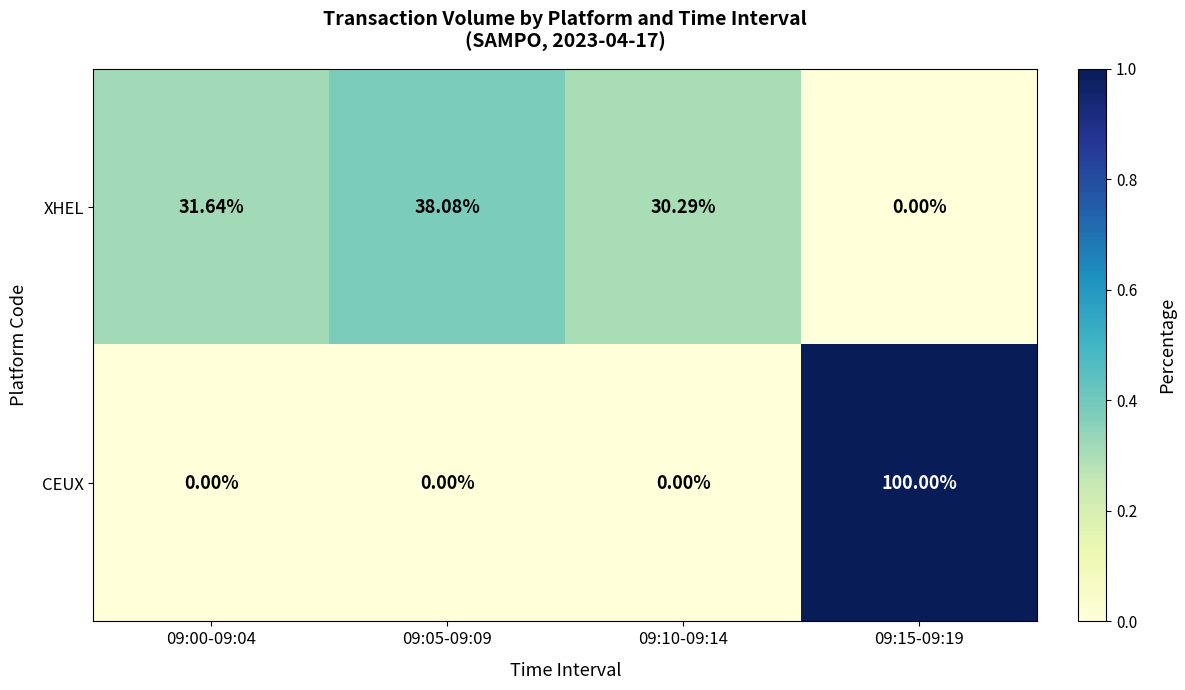

Rank the series at 09:15-09:19 from lowest to highest value.

XHEL, CEUX